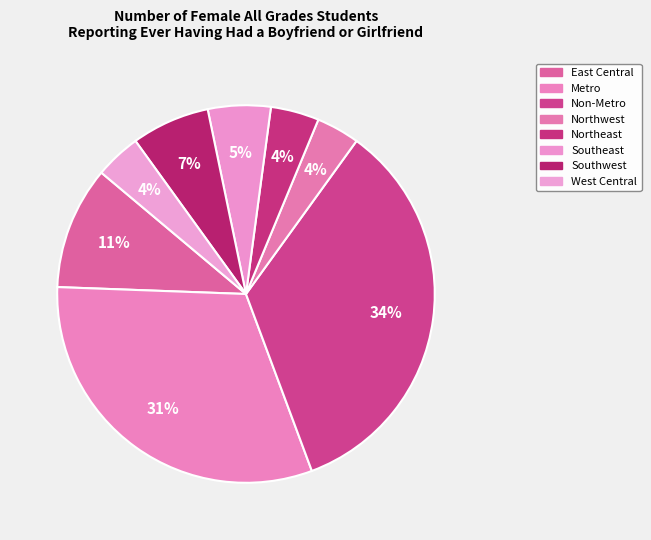

Which has a higher value, Southwest or Northwest?

Southwest